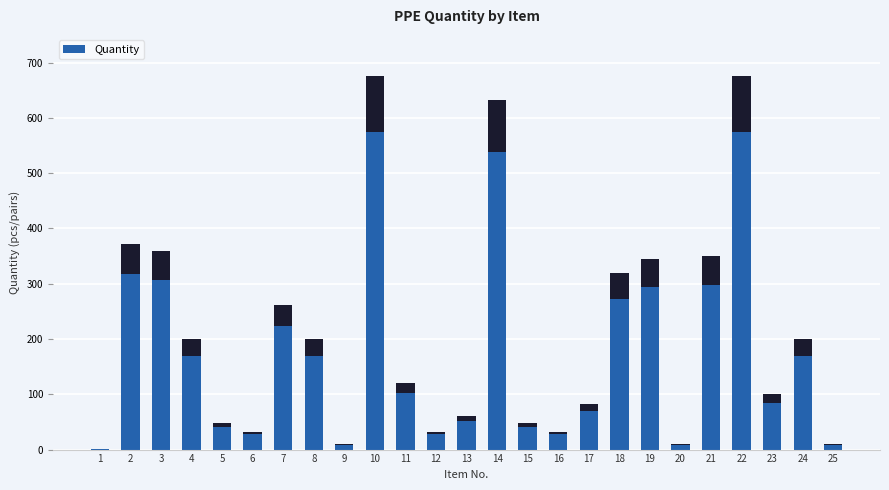

Are the bars grouped side by side (vs. stacked)?

No